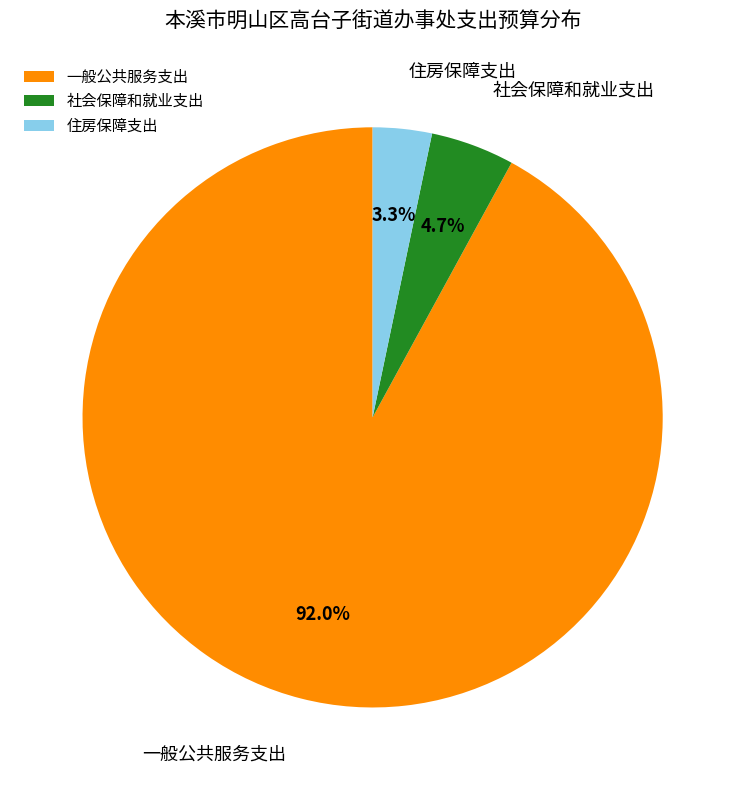

Is it true that 社会保障和就业支出 is 11% of the pie?

False